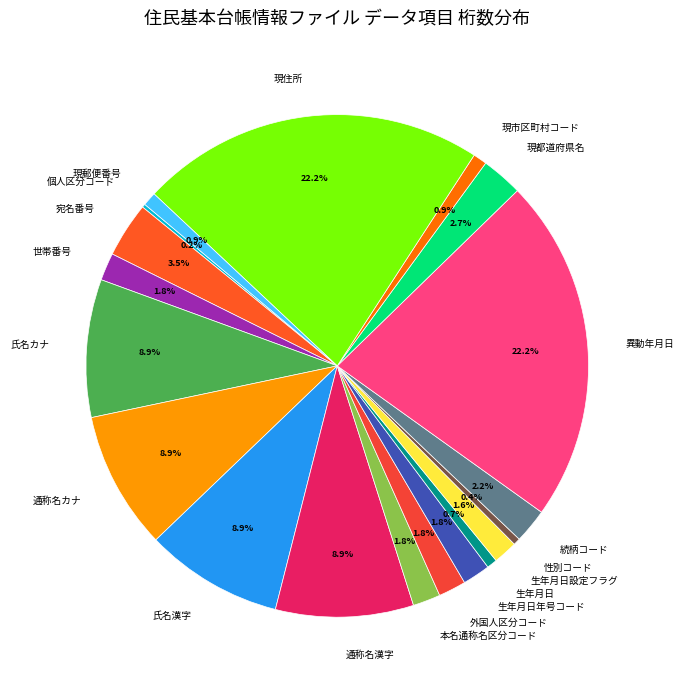

Does 現住所 account for over 50% of the chart?

No